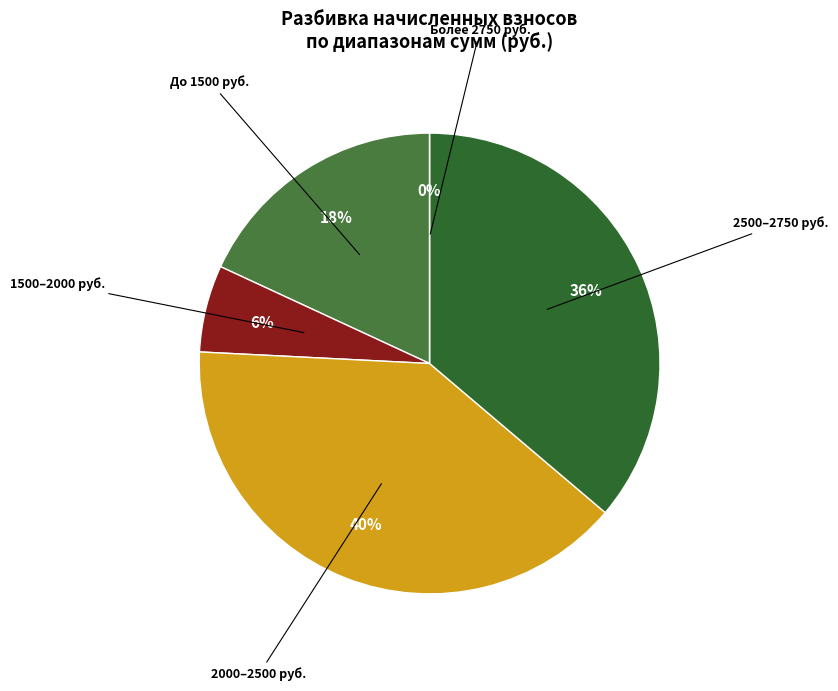

Is there a majority slice in this chart?

No